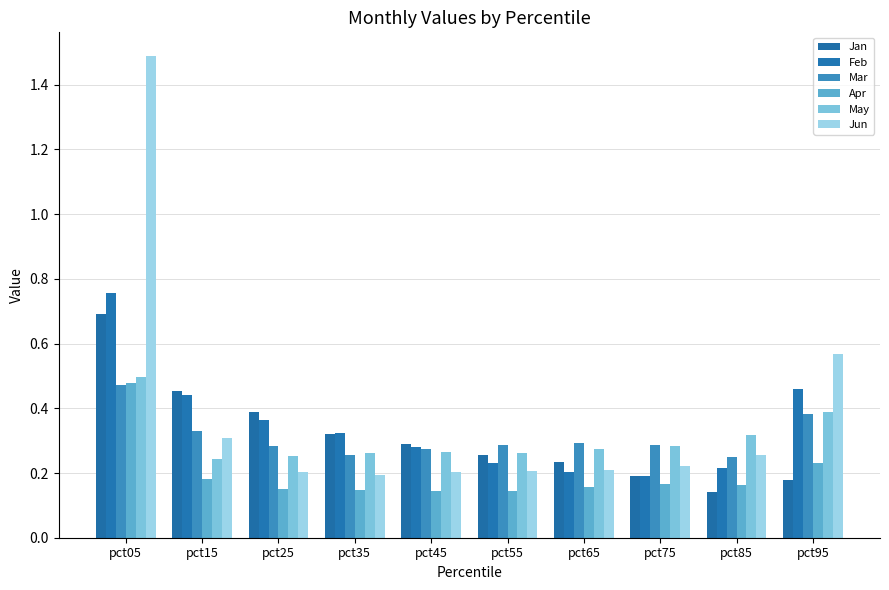

What is the value of the Jan bar at the 5th from the left?

0.3